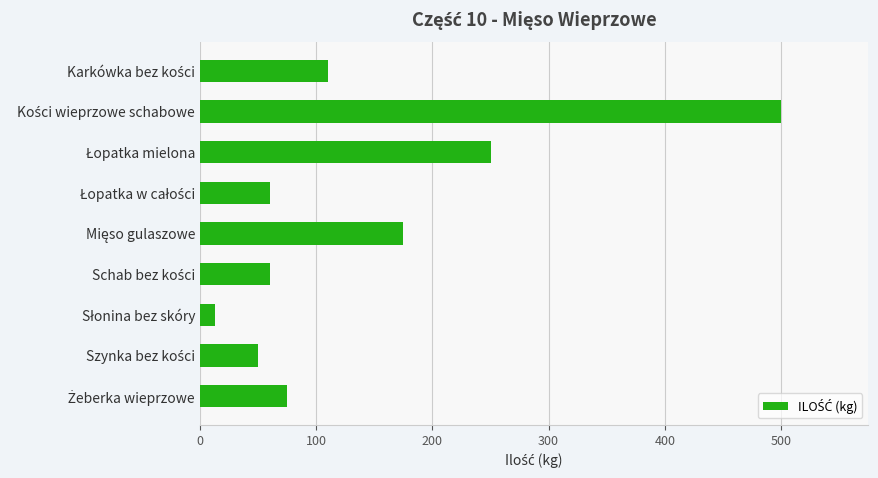

What is the value of the 4th bar from the top?

60